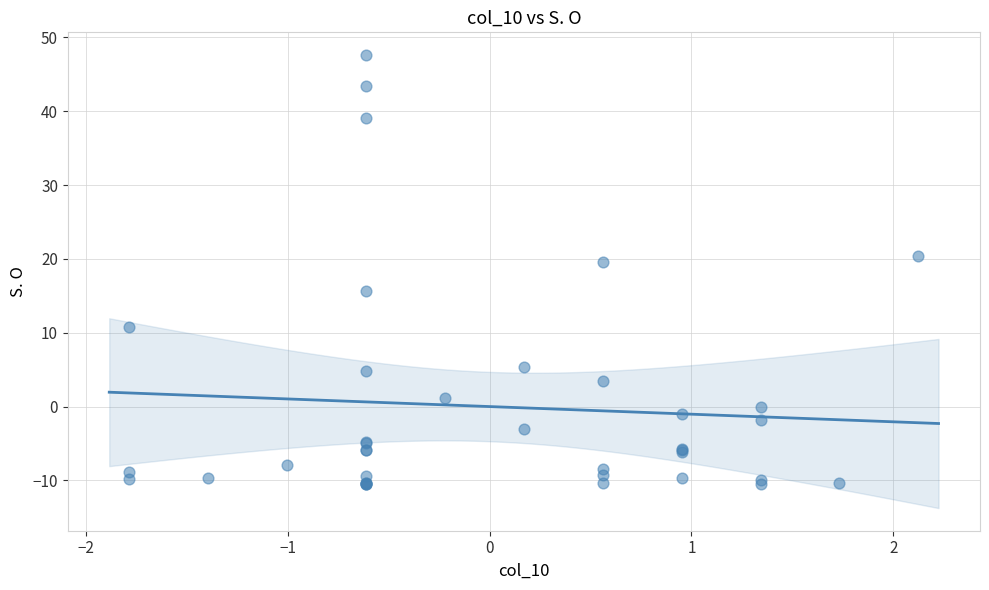

What Y value in the scatter plot is closest to 18?

19.6